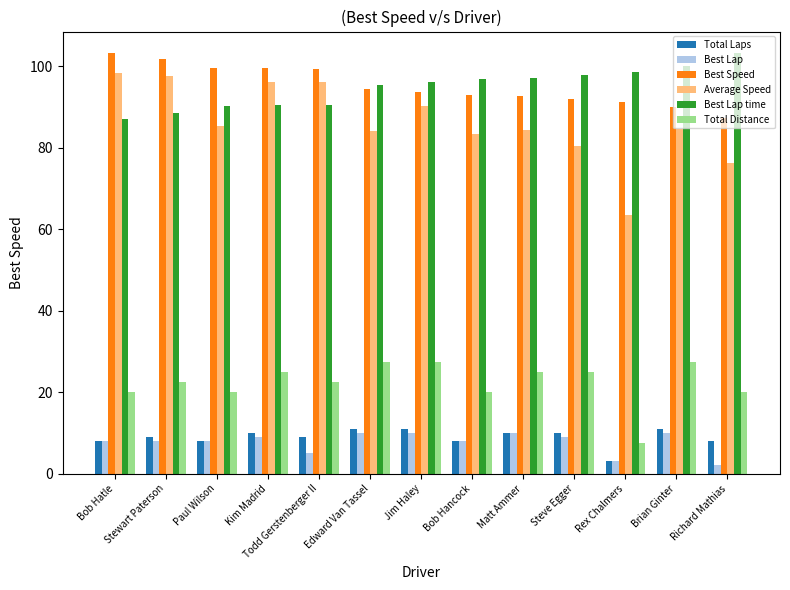

How many bars are there in total?

78